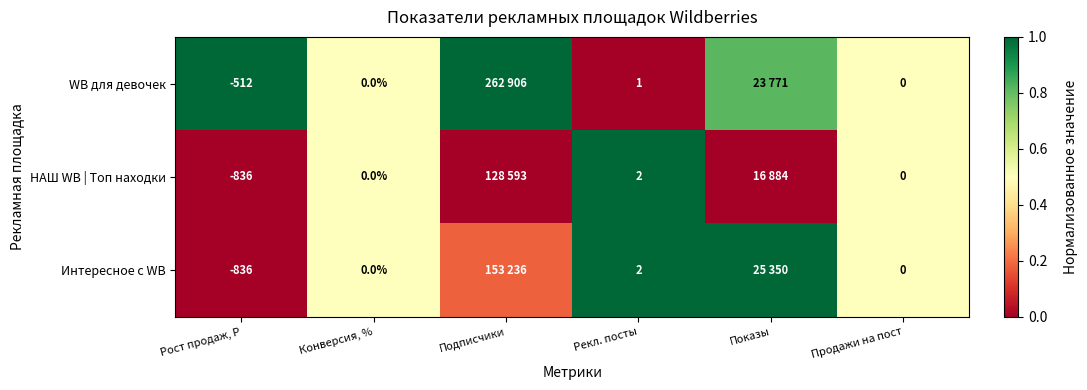

Is the value of НАШ WB | Топ находки at Рекл. посты greater than the value of Интересное с WB at Рост продаж, Р?

Yes